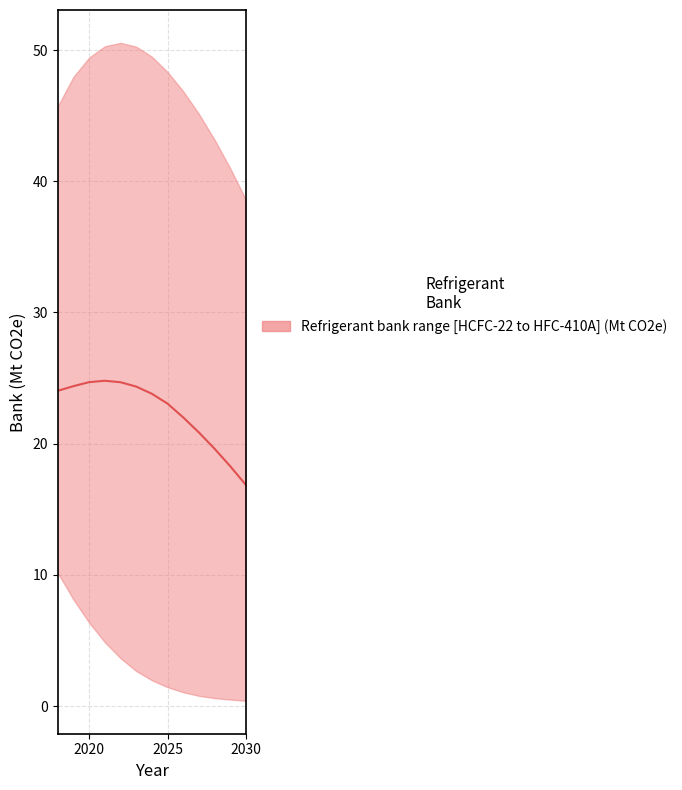

What is the maximum value shown in the chart?

24.8